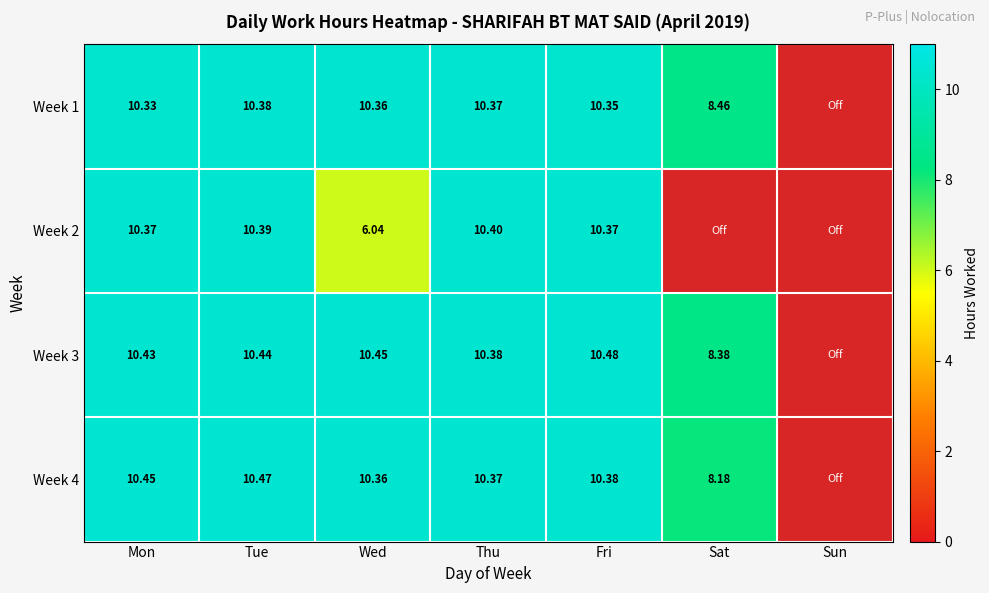

Is the value of Week 4 at Fri greater than the value of Week 2 at Wed?

Yes